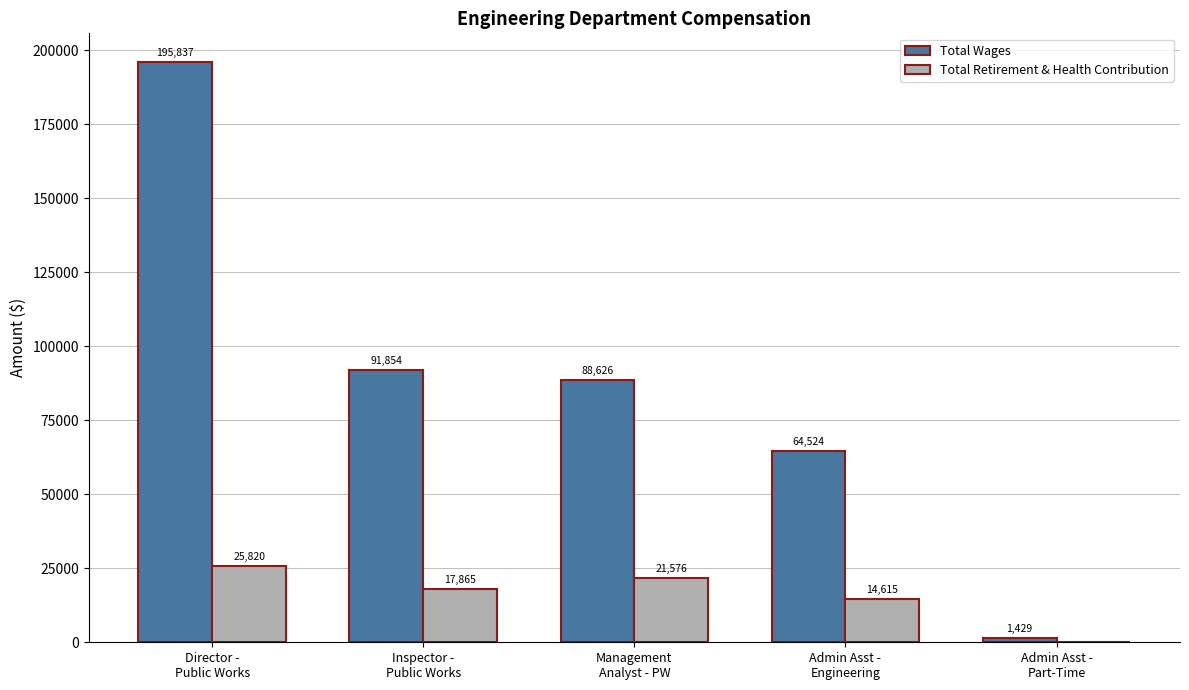

Are the bars grouped side by side (vs. stacked)?

Yes